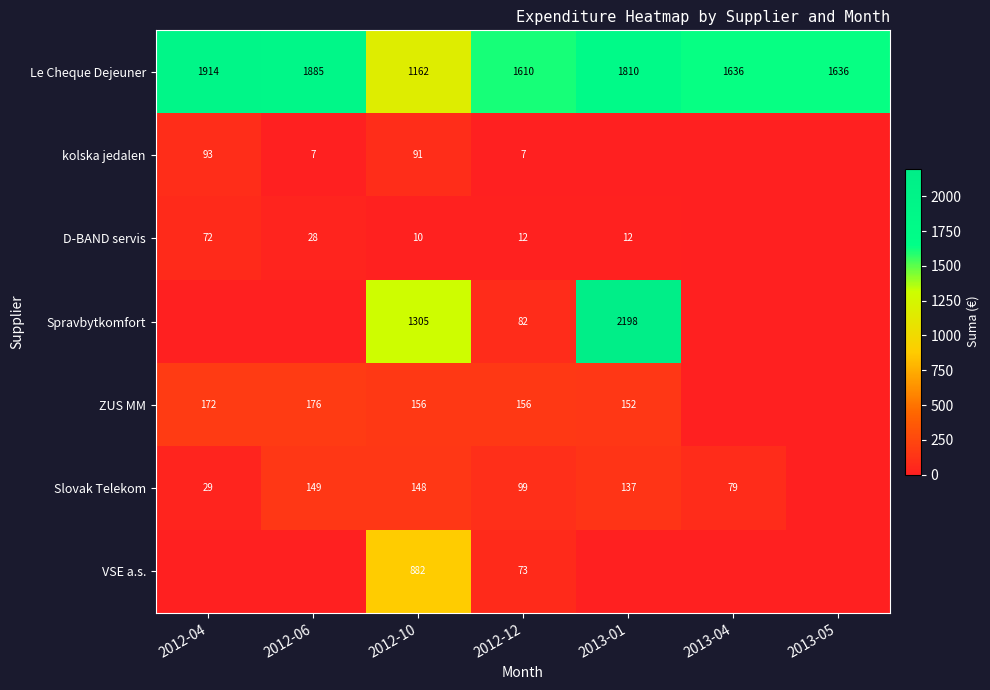

Which category has the highest value across all series?

2013-01